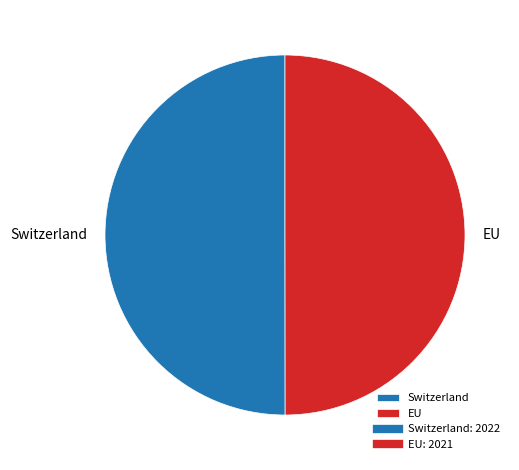

Approximately how many times larger is the value at EU compared to Switzerland?

1.0